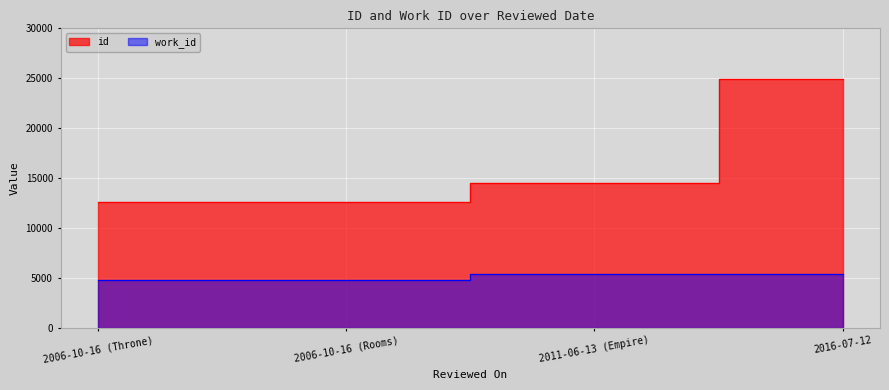

At which label is work_id closest to 5071?

2016-07-12